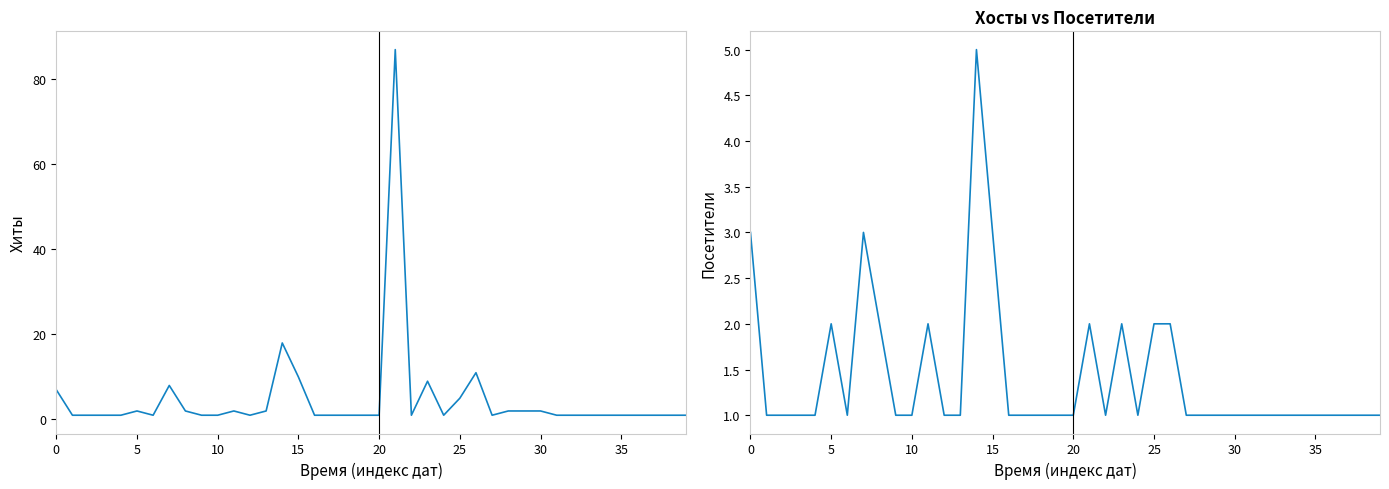

Does the chart display data point markers on the line(s)?

No